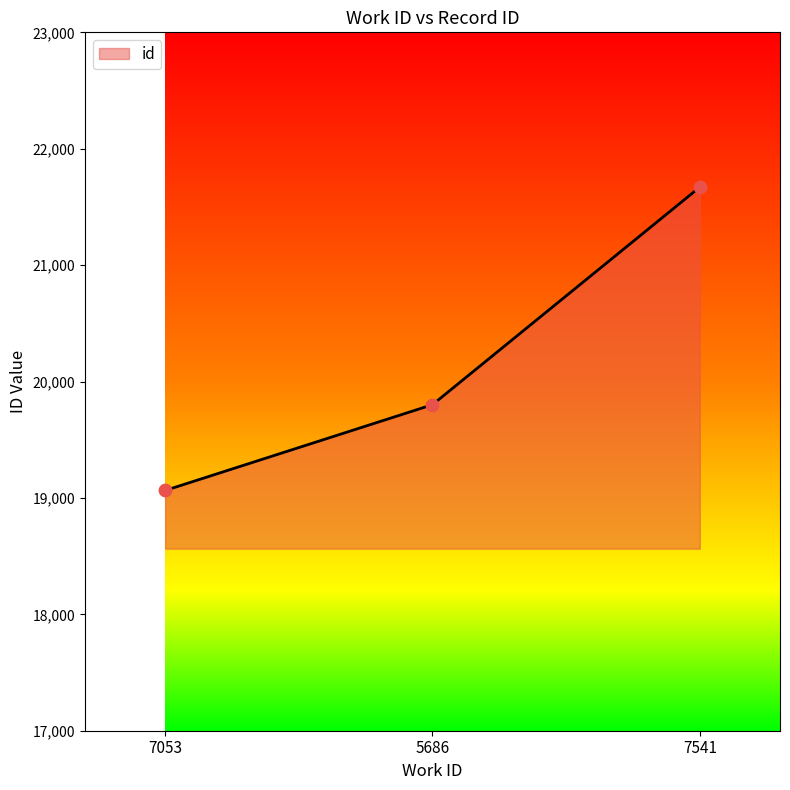

What is the ratio of the value at 7053 to the value at 5686?

1.0